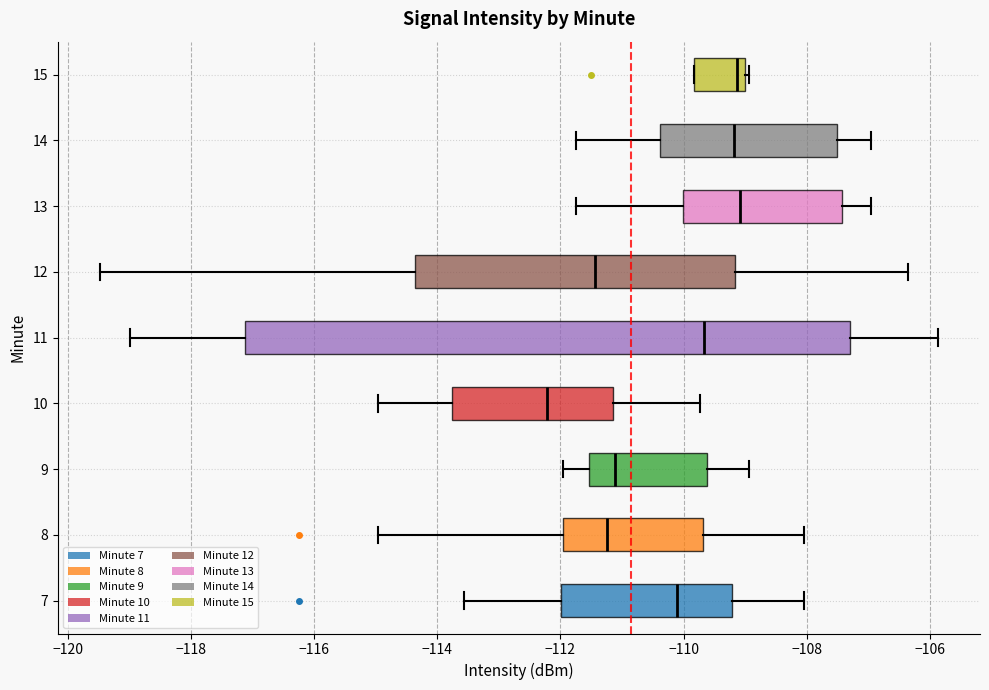

Reading bottom to top, read every box against the x-axis: the position of its median line, the range the box covers, and the ends of its whiskers. The values are not printed on the chart, so give them approximately, as read against the axis.

7: median -110.0, box -112.0 to -109.2, whiskers -113.6 to -108.0
8: median -111.2, box -112.0 to -109.6, whiskers -115.0 to -108.0
9: median -111.2, box -111.6 to -109.6, whiskers -112.0 to -109.0
10: median -112.2, box -113.8 to -111.2, whiskers -115.0 to -109.8
11: median -109.6, box -117.2 to -107.2, whiskers -119.0 to -105.8
12: median -111.4, box -114.4 to -109.2, whiskers -119.4 to -106.4
13: median -109.0, box -110.0 to -107.4, whiskers -111.8 to -107.0
14: median -109.2, box -110.4 to -107.4, whiskers -111.8 to -107.0
15: median -109.2, box -109.8 to -109.0, whiskers -109.8 to -109.0